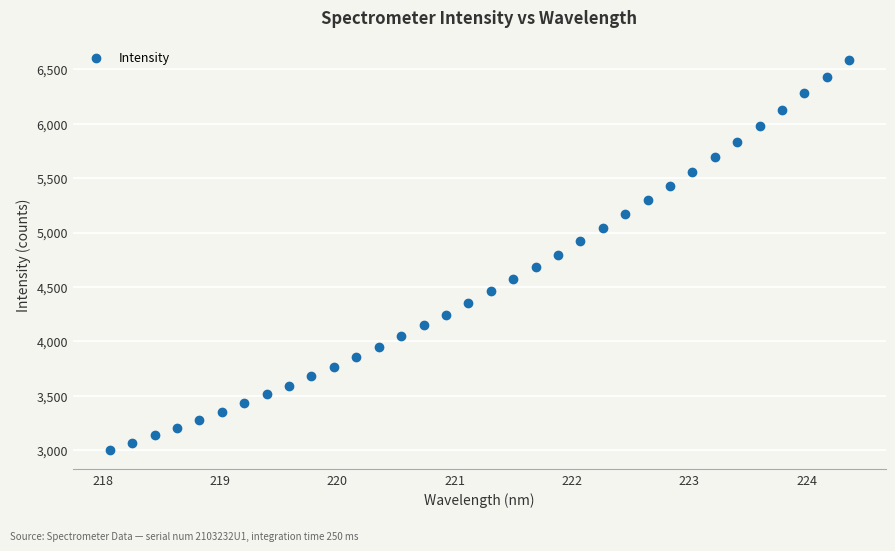

What is the range of Y values (max minus min)?

3585.9